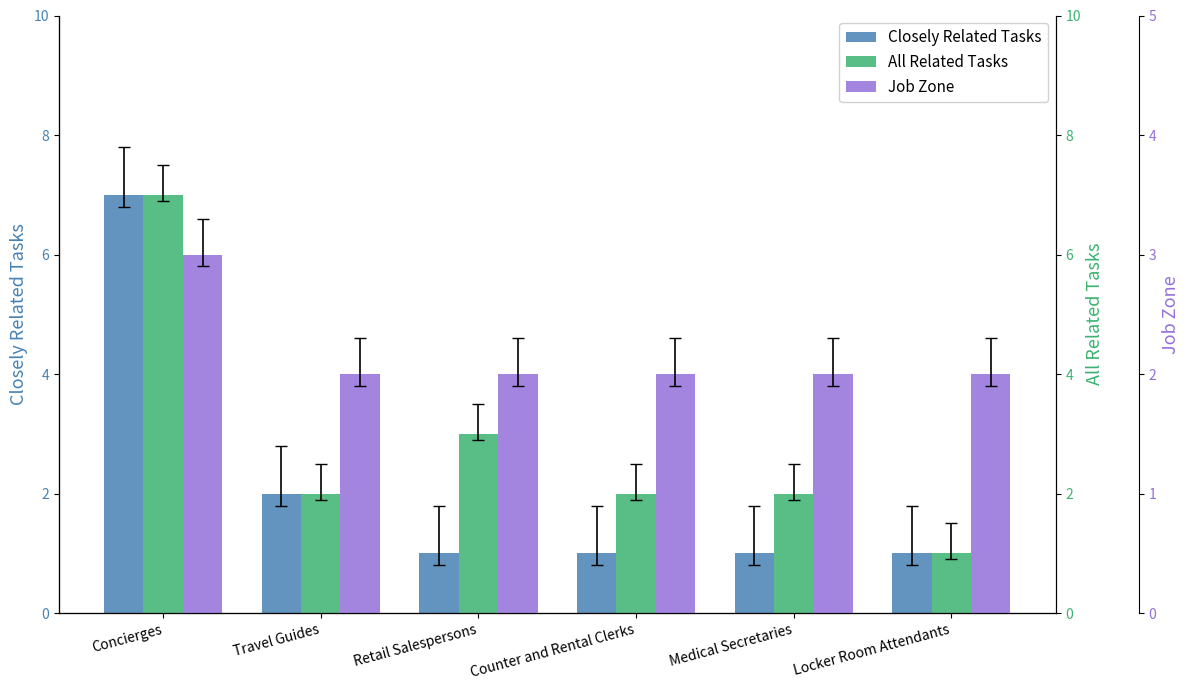

What is the sum of all Closely Related Tasks values?

13